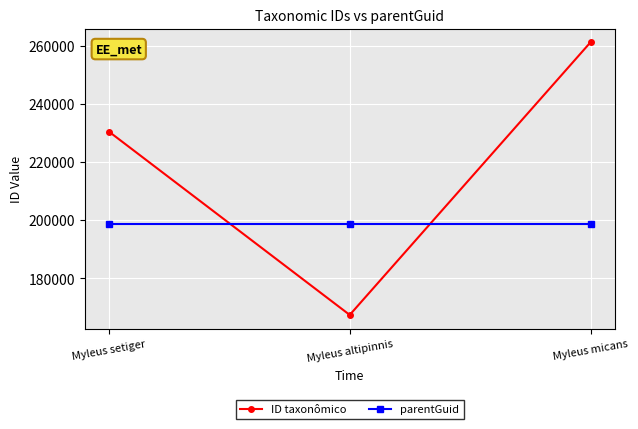

What is the label of the 2nd point from the right?

Myleus altipinnis